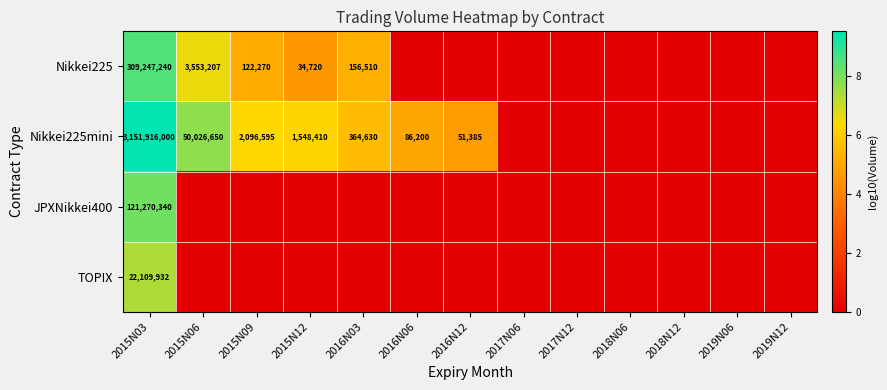

Rank the series at 2015N03 from highest to lowest value.

Nikkei225mini, Nikkei225, JPXNikkei400, TOPIX